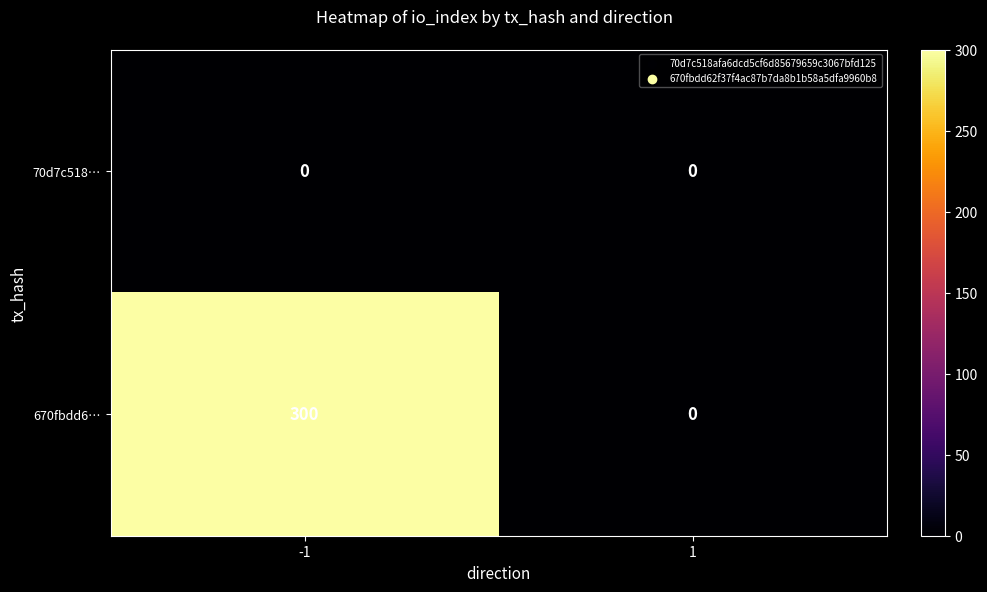

Rank the series by their average value, from highest to lowest.

670fbdd6…, 70d7c518…